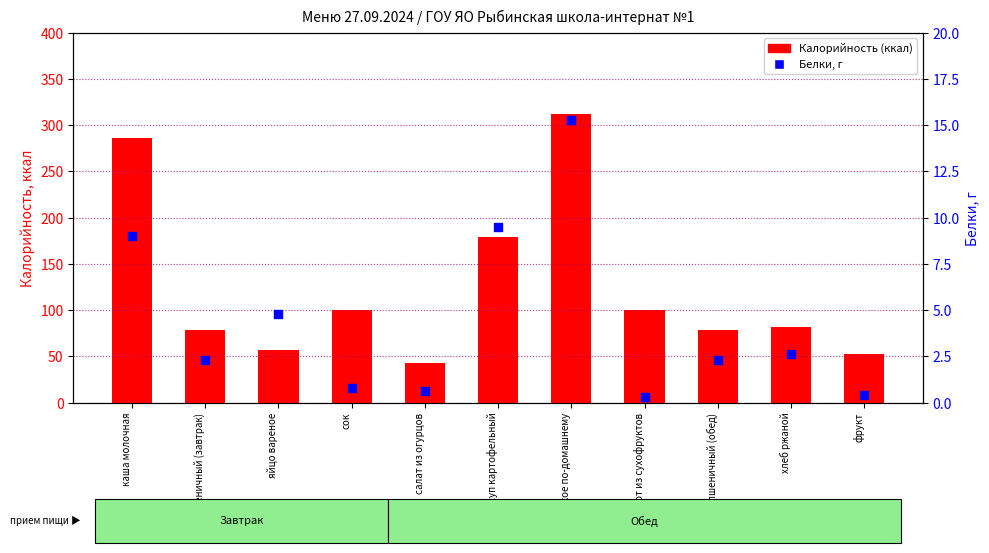

Which series has the largest total across all categories?

Калорийность (ккал)